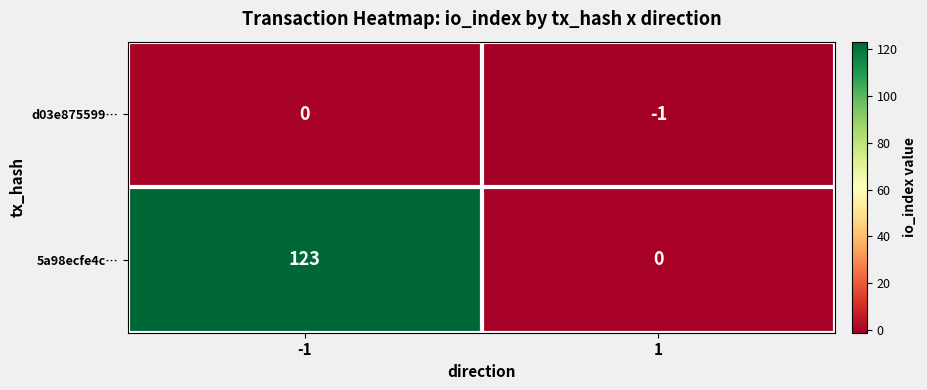

Which series has the largest range (max minus min)?

5a98ecfe4c…